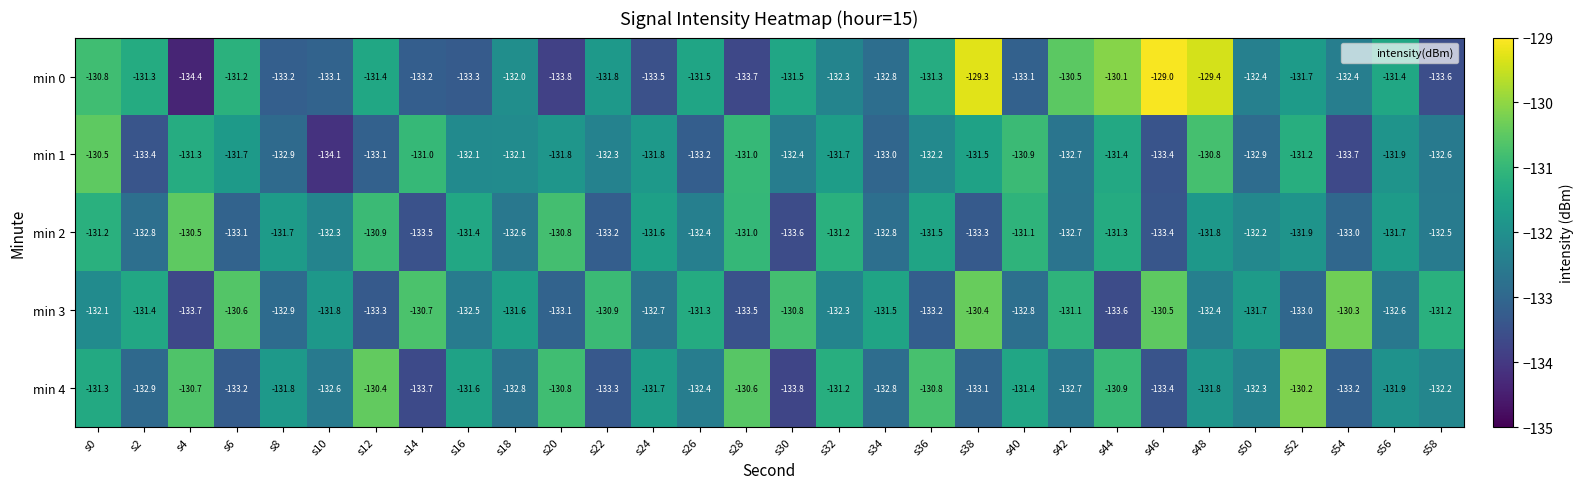

Between s10 and s56, which series saw the biggest shift?

min 1